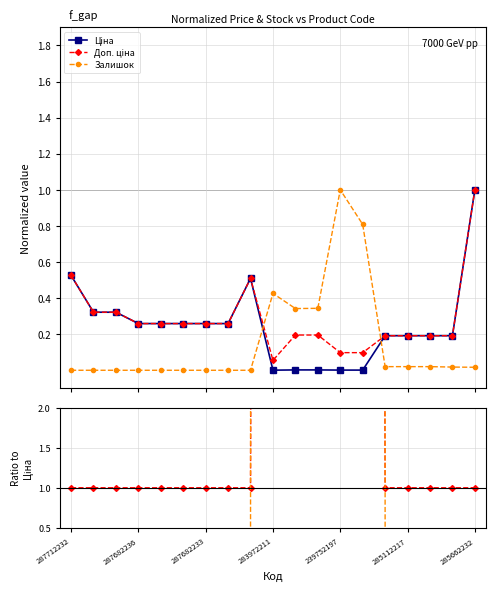

What is the sum of all Доп. ціна / Ціна values?

514.0